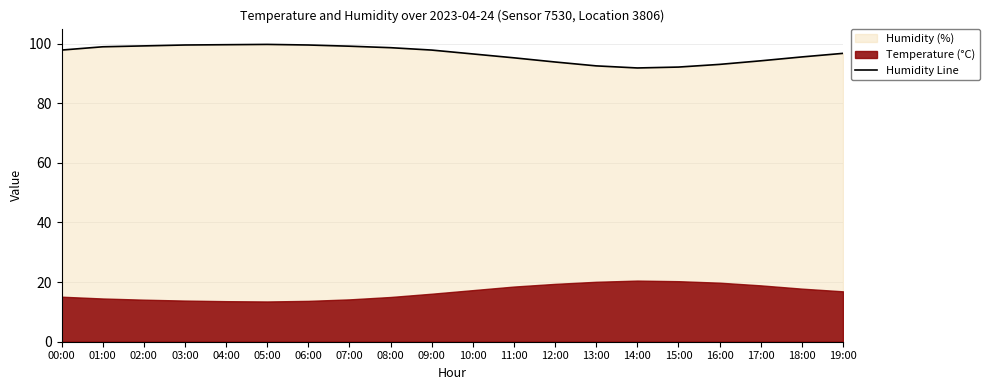

Where is the first local maximum?

05:00